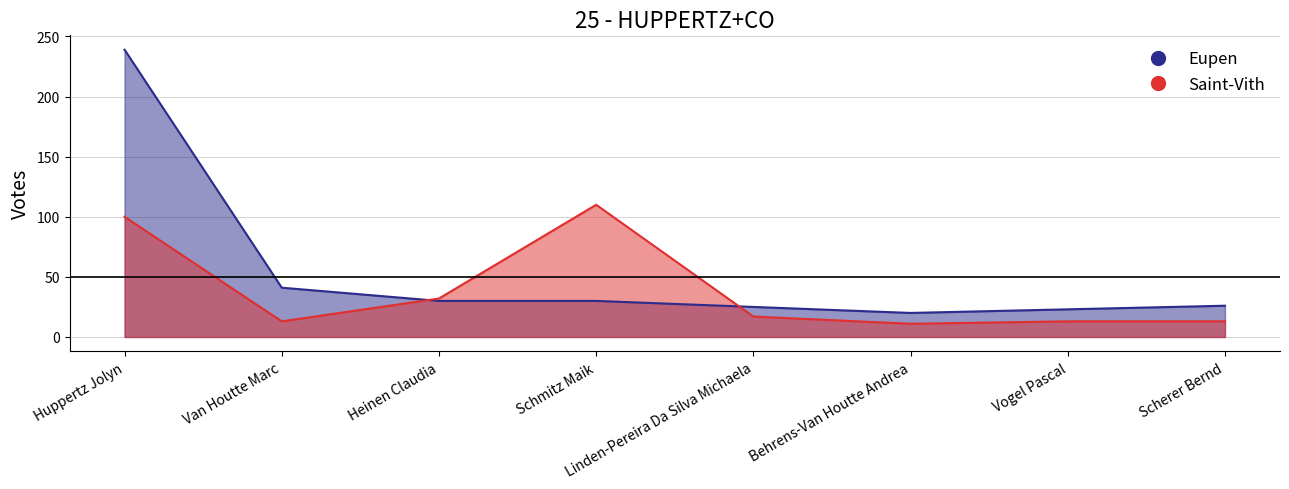

At which label does Saint-Vith reach its minimum?

Behrens-Van Houtte Andrea